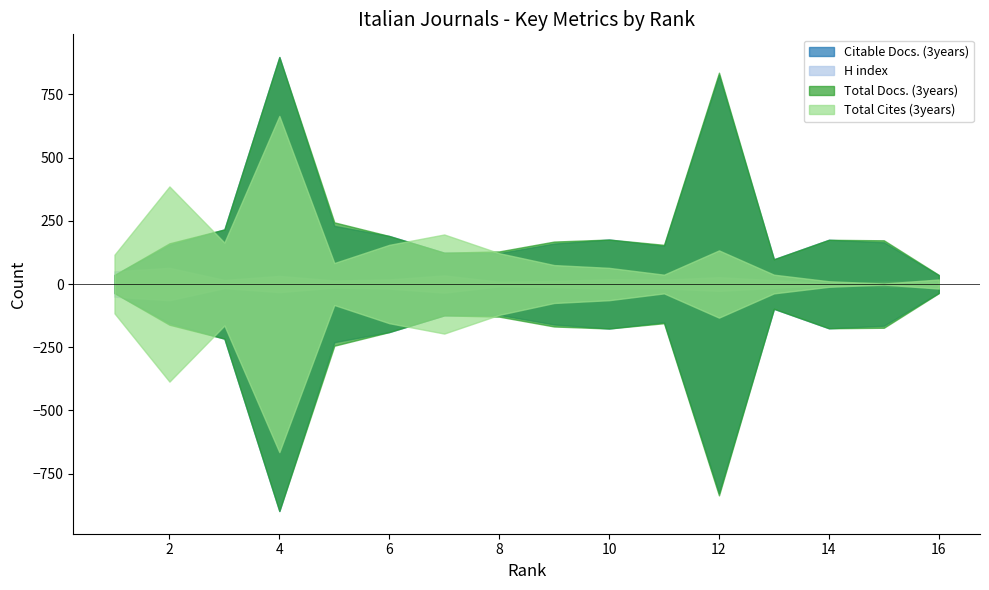

At 4, list the series in order from smallest to largest.

H index, Total Cites (3years), Citable Docs. (3years), Total Docs. (3years)